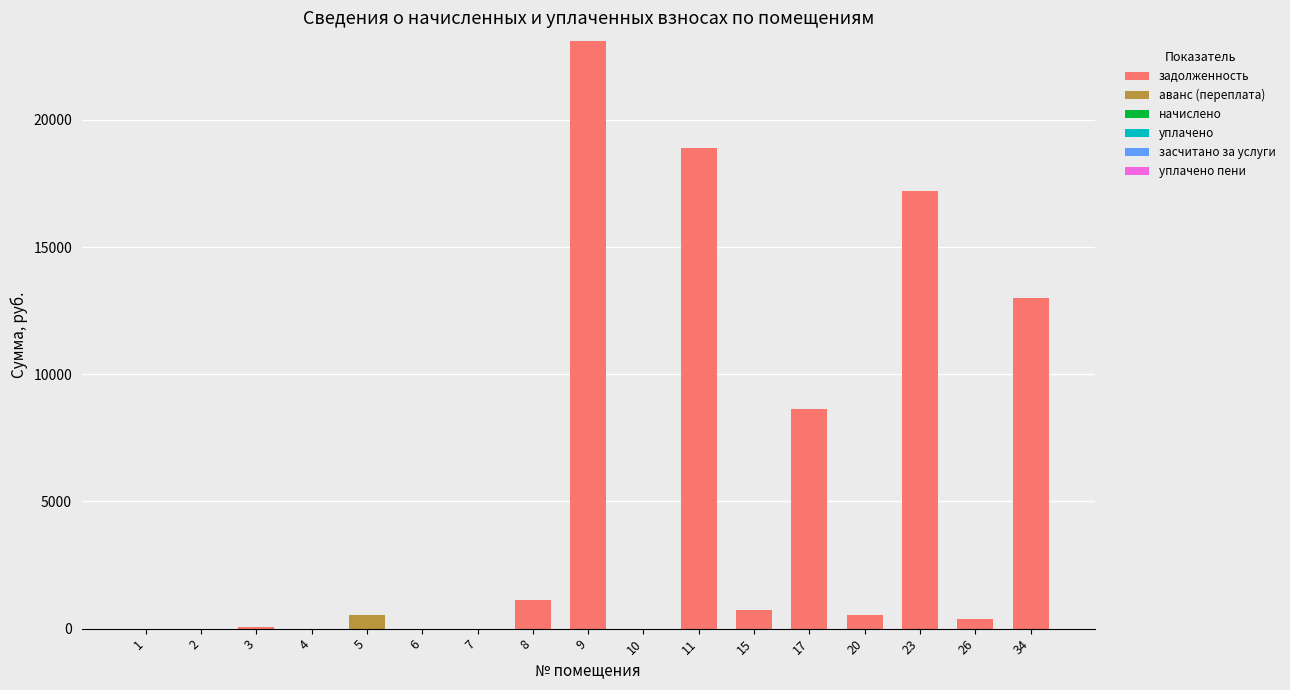

Does the chart contain stacked bars?

Yes